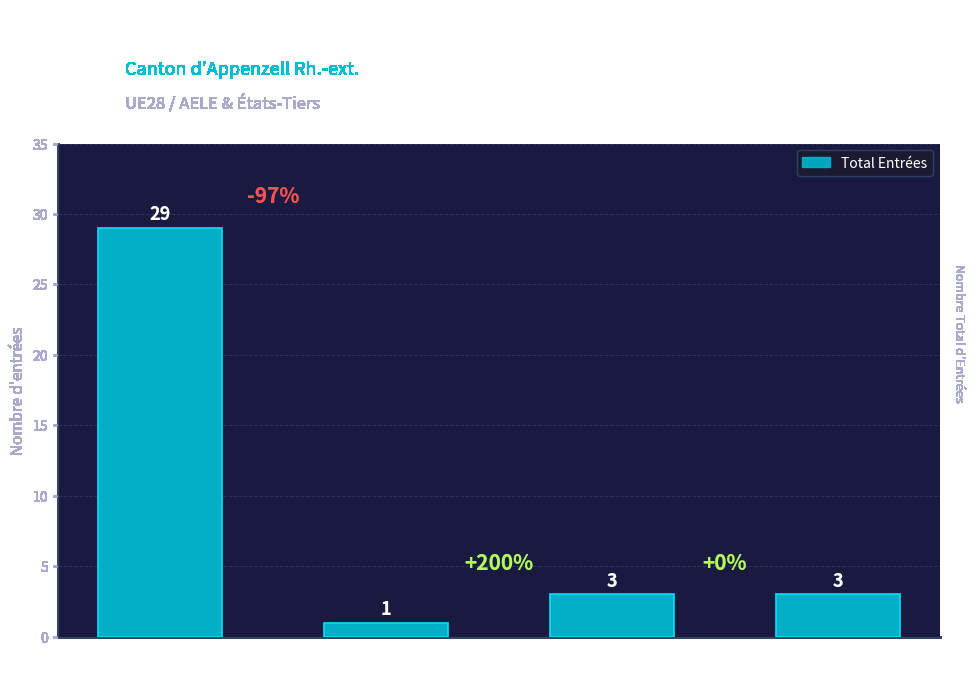

What is the greatest value displayed?

29